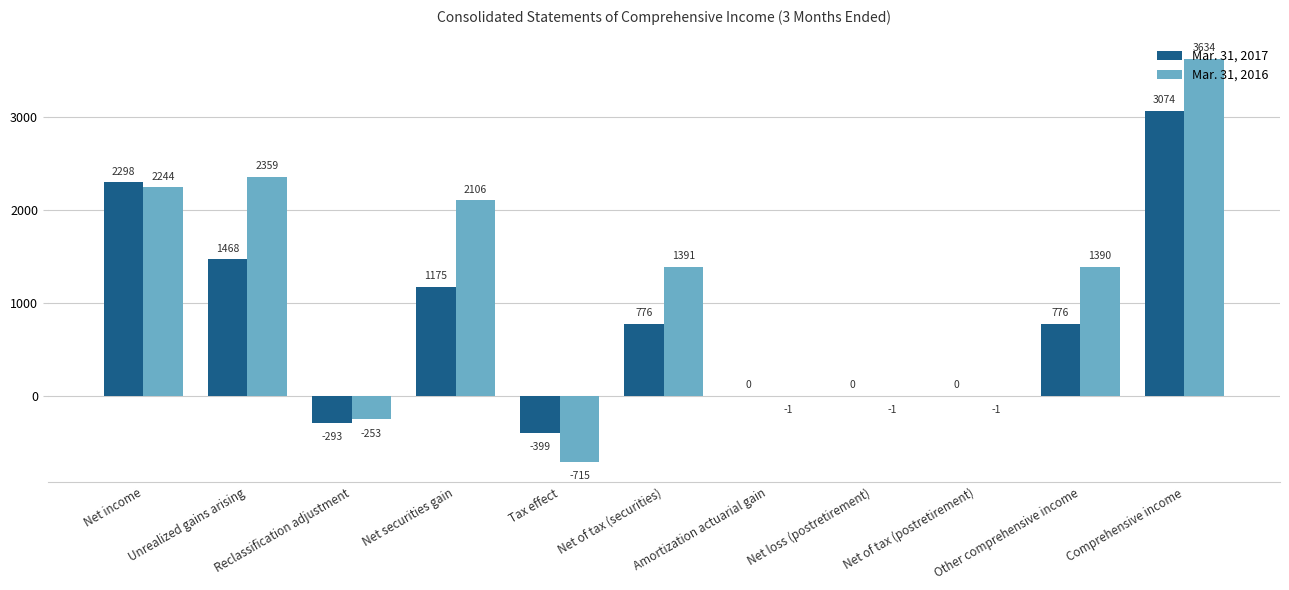

Reading left to right, list all the values displayed in this chart.

Mar. 31, 2017: 2298	1468	-293	1175	-399	776	0	0	0	776	3074
Mar. 31, 2016: 2244	2359	-253	2106	-715	1391	-1	-1	-1	1390	3634